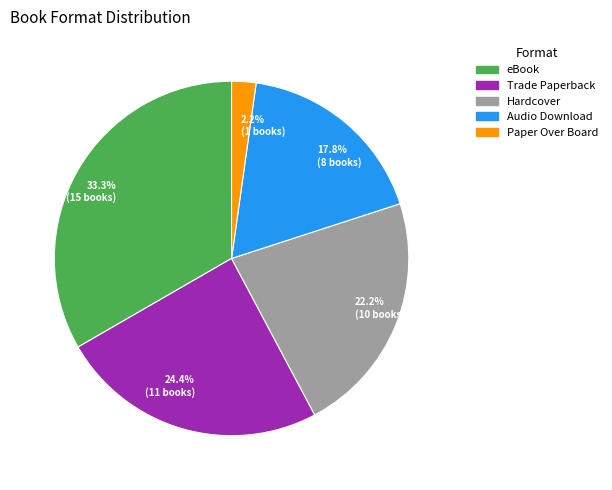

What percentage do 2.2% (1 books) and 22.2% (10 books) together represent?

24.4%